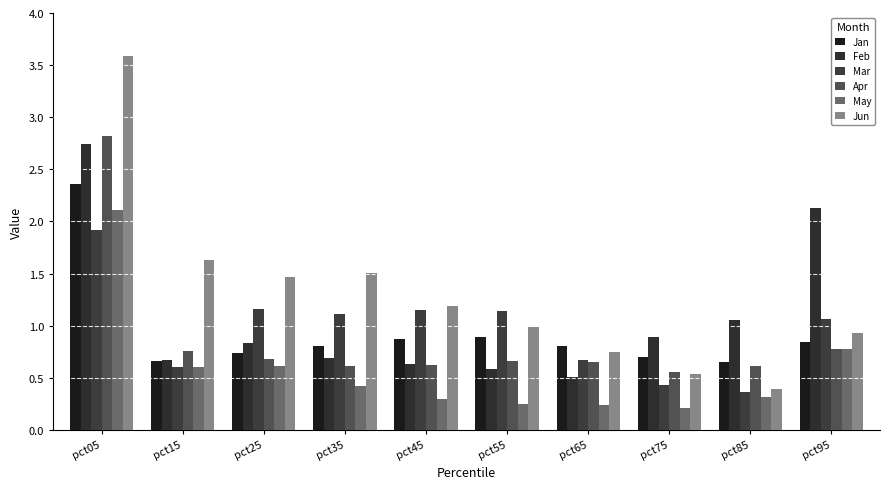

Reading right to left, list all the values displayed in this chart.

Jan: 0.8	0.6	0.7	0.8	0.9	0.9	0.8	0.7	0.7	2.4
Feb: 2.1	1.1	0.9	0.5	0.6	0.6	0.7	0.8	0.7	2.7
Mar: 1.1	0.4	0.4	0.7	1.1	1.2	1.1	1.2	0.6	1.9
Apr: 0.8	0.6	0.6	0.6	0.7	0.6	0.6	0.7	0.8	2.8
May: 0.8	0.3	0.2	0.2	0.2	0.3	0.4	0.6	0.6	2.1
Jun: 0.9	0.4	0.5	0.7	1.0	1.2	1.5	1.5	1.6	3.6